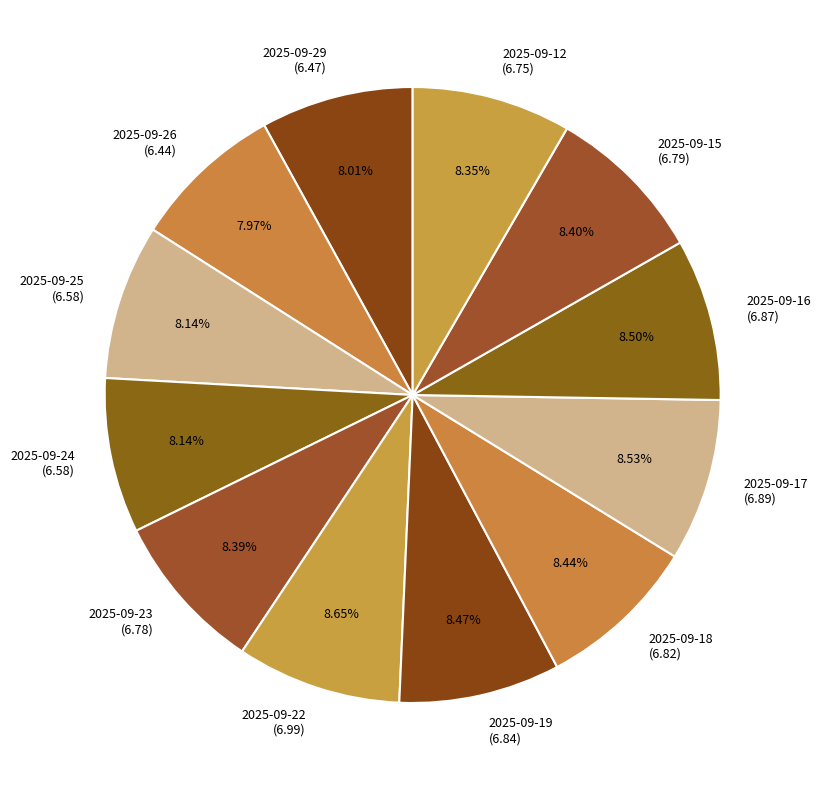

What percentage is the 2025-09-15 slice, to the nearest percent?

8%